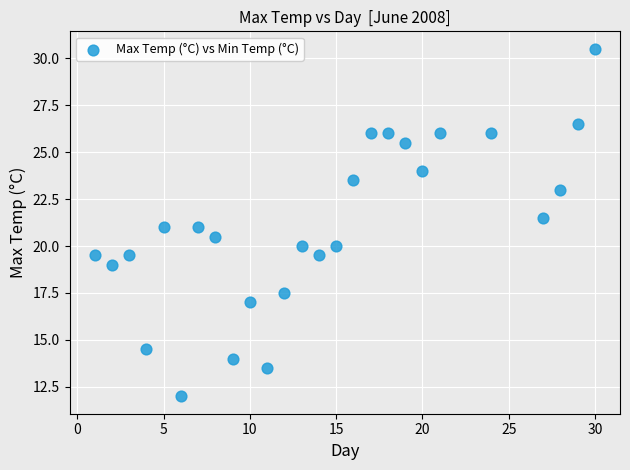

What is the range of Y values (max minus min)?

18.5